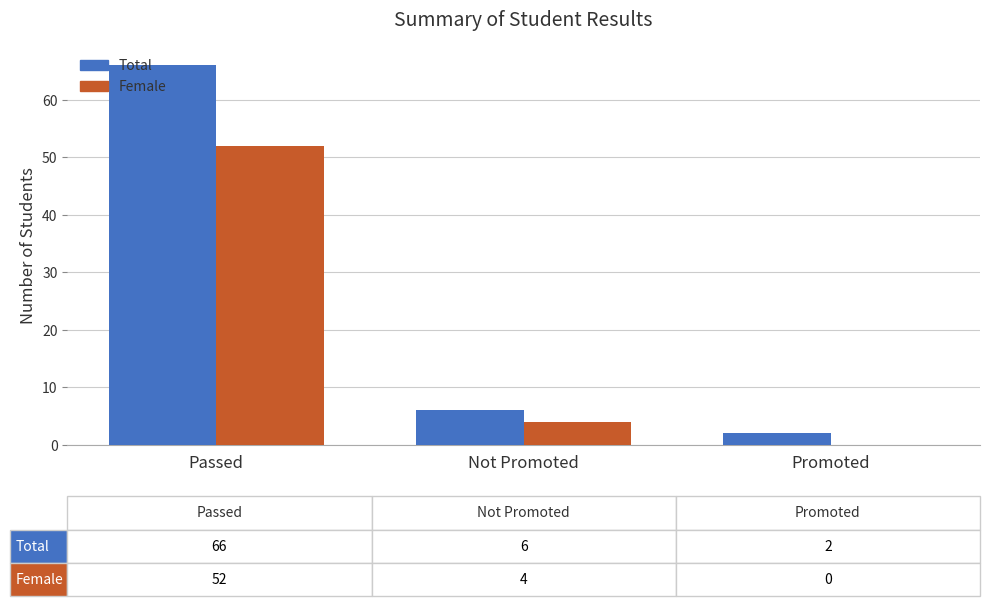

Reading left to right, extract all data points from this chart.

Total: 66	6	2
Female: 52	4	0